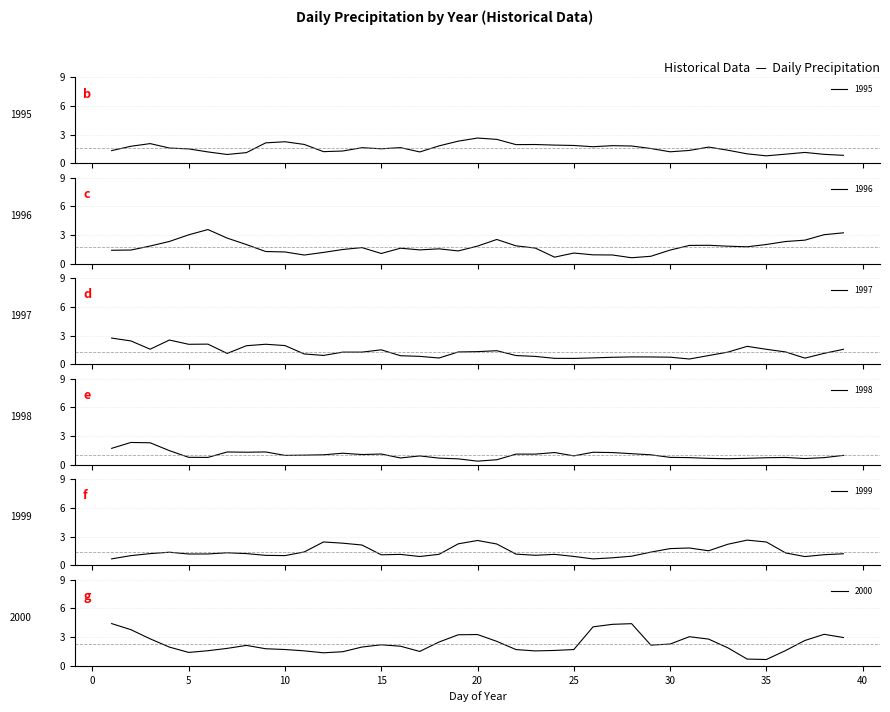

How many lines are shown in the chart?

6